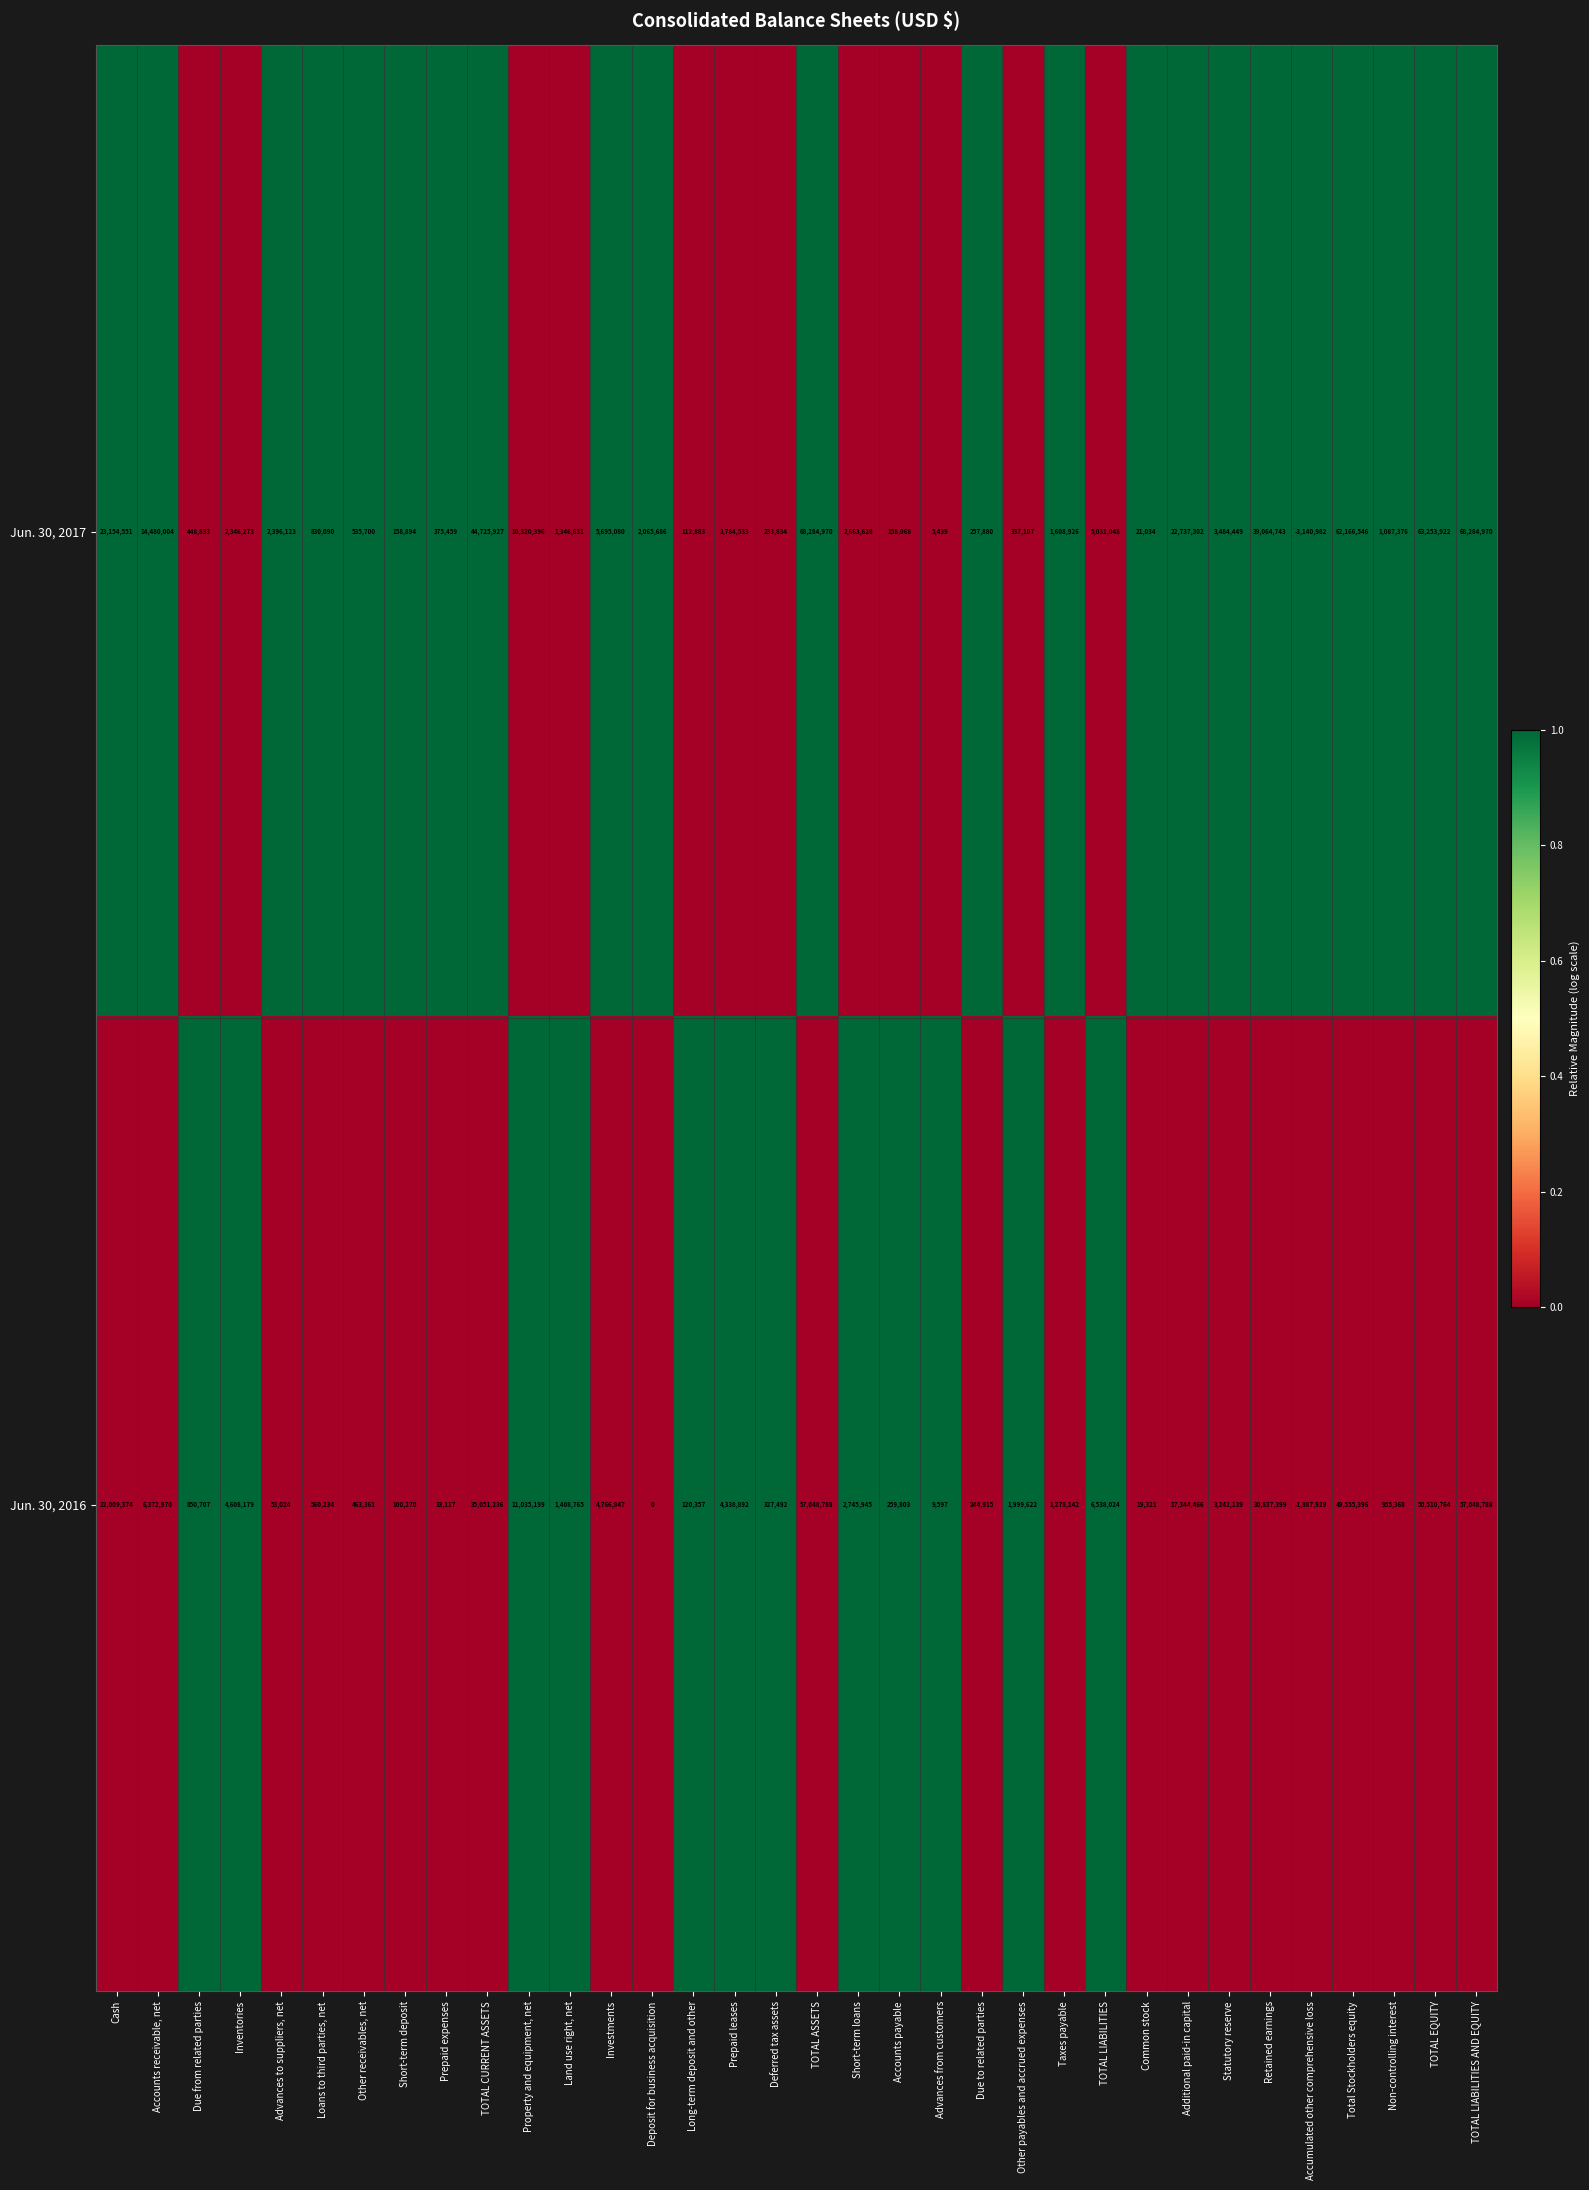

What is the minimum value for Jun. 30, 2017?

-3140982